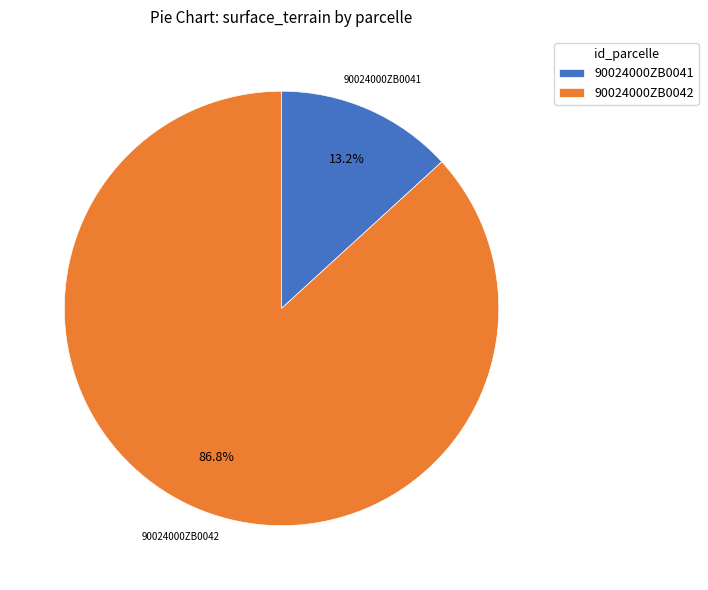

What percentage is the 90024000ZB0041 slice, to the nearest percent?

13%